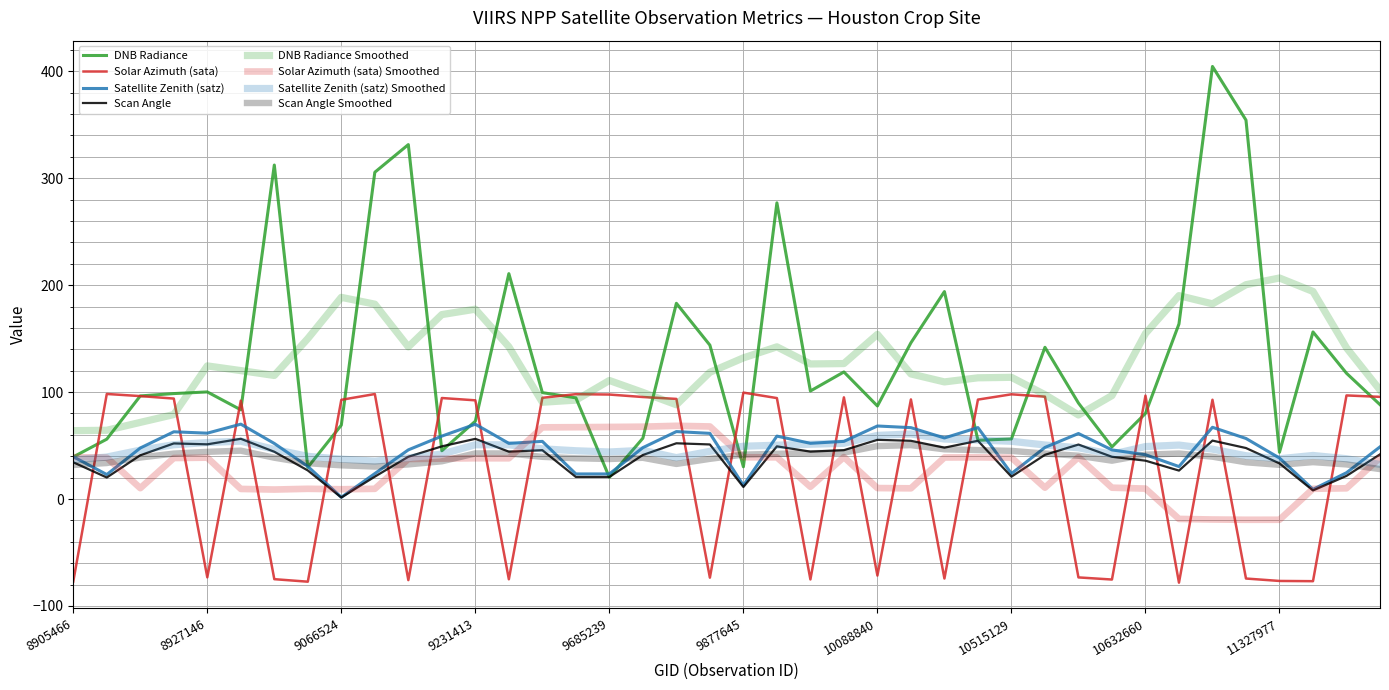

How many lines are shown in the chart?

8